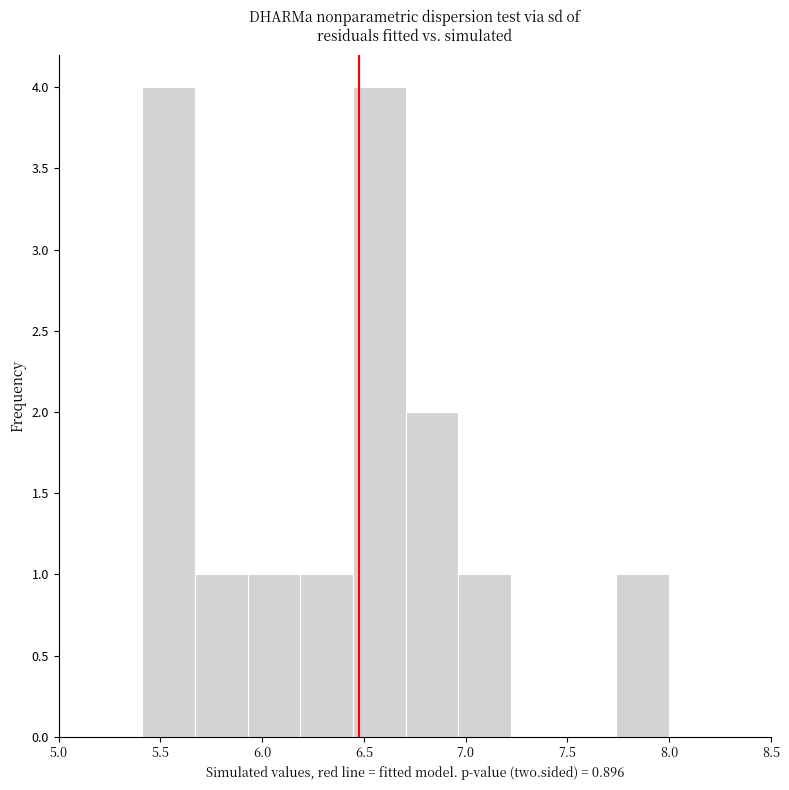

How tall is the bar that spans 5.40 to 5.65 on the x-axis? Neither the bar edges nor the heights are printed on the chart, so give them approximately, as read against the axes.

4